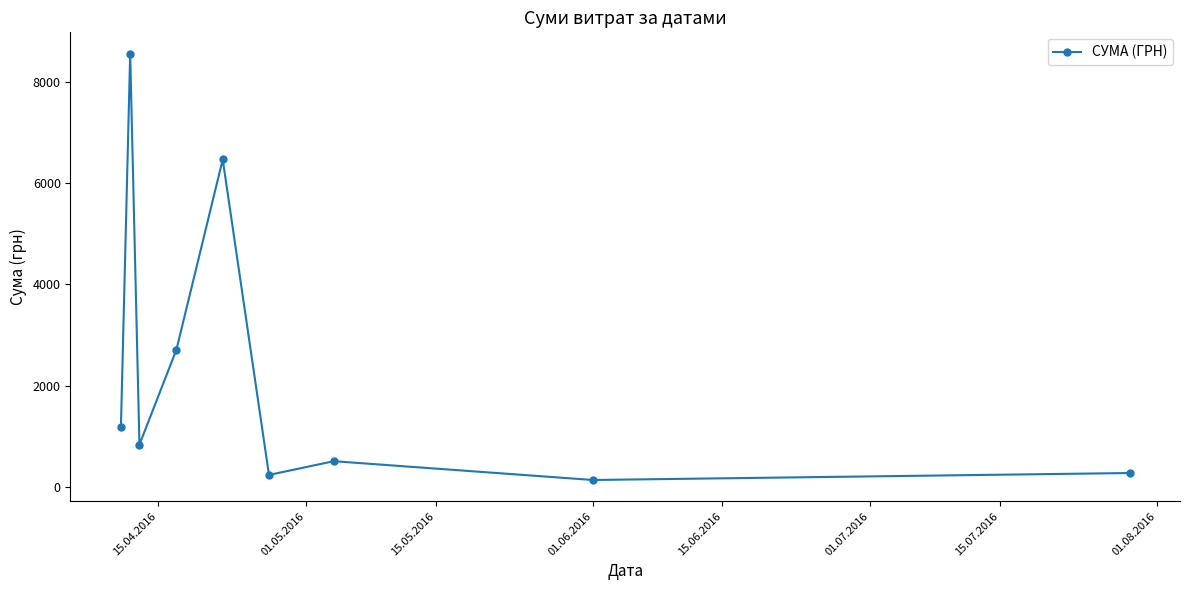

What is the value of the 5th point from the left?

6472.4